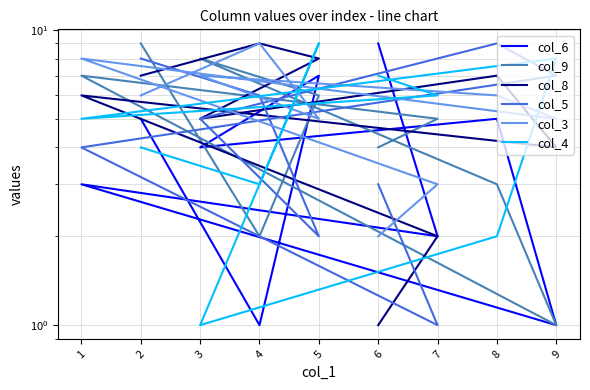

Does the chart display data point markers on the line(s)?

No